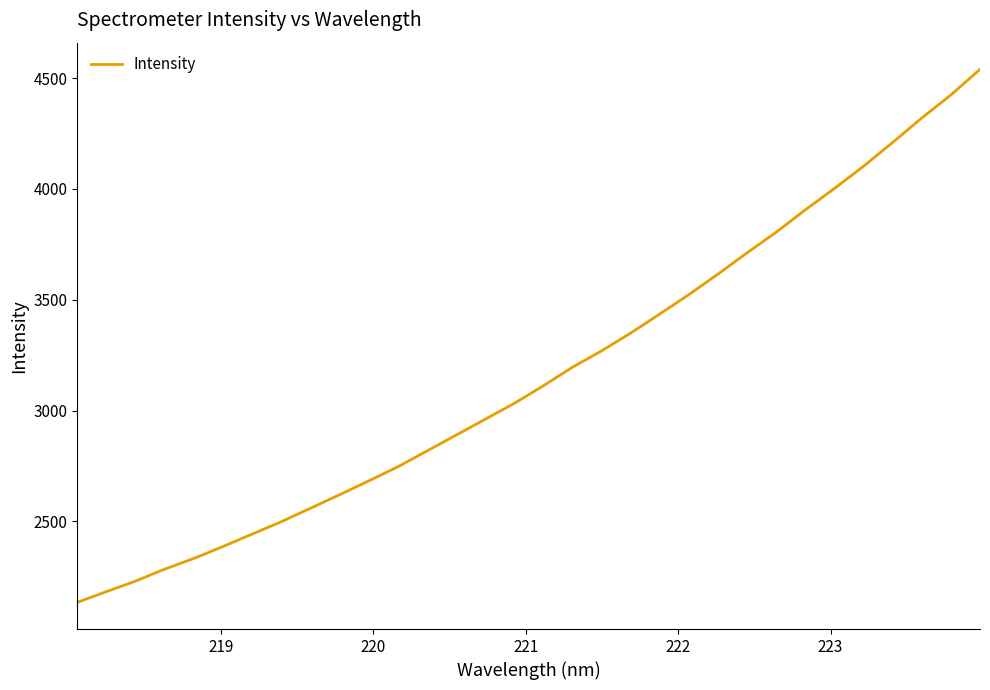

What is the average value?

3166.8